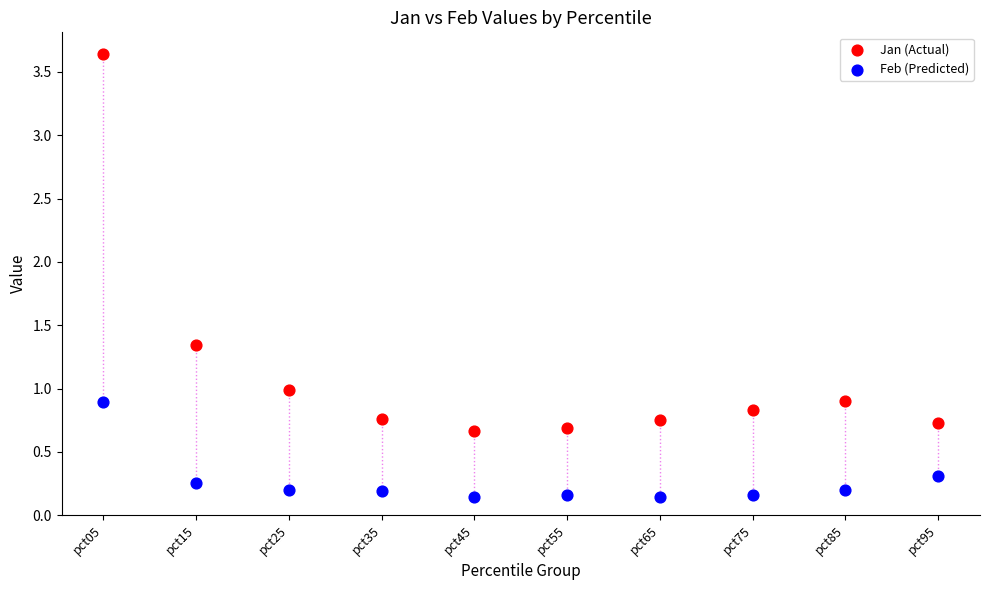

Which series contains the lowest Y value?

Feb (Predicted)